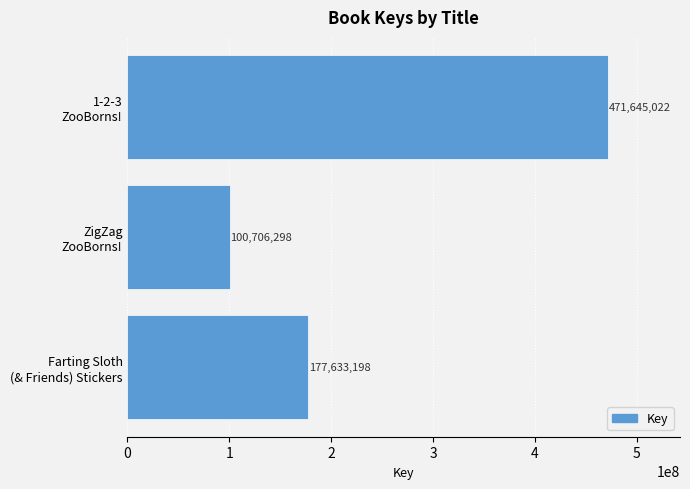

How many values are between 100706298 and 471645022?

3